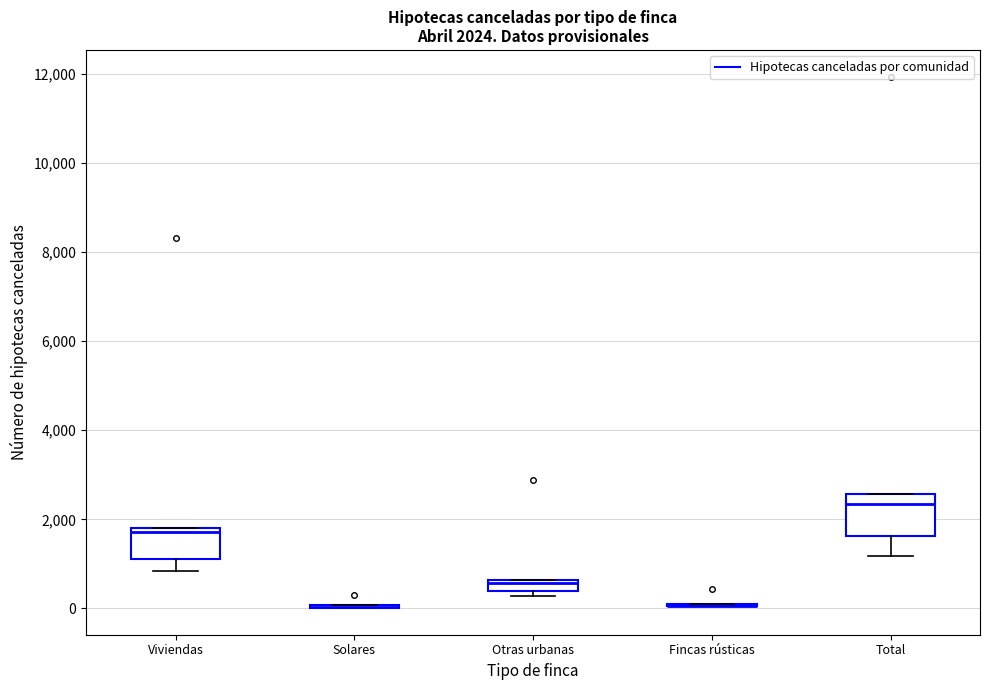

Comparing the boxes themselves (not the whiskers), which one is the tallest?

Total